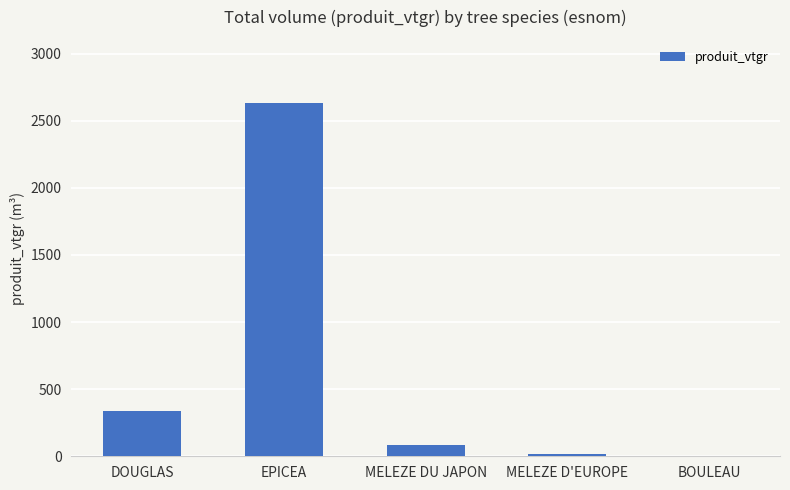

True or false: the data shows 86.4 at MELEZE DU JAPON.

True